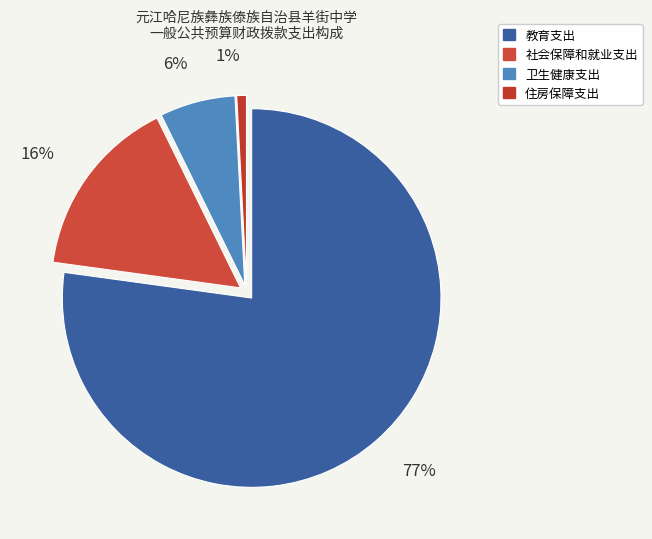

Approximately how many times larger is the value at 卫生健康支出 compared to 教育支出?

0.1